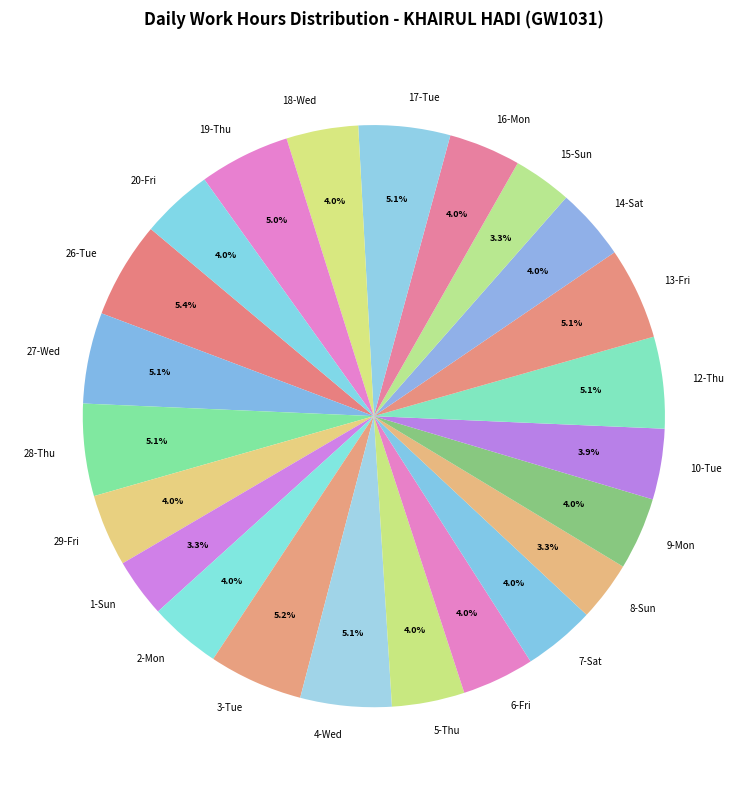

Does any single category account for the majority?

No